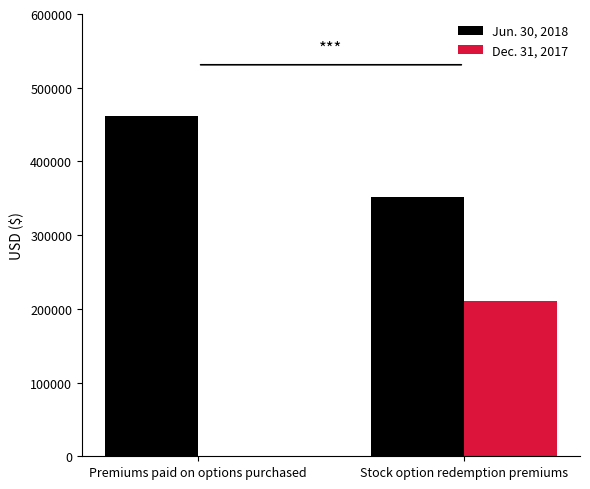

What is the total value across all series at Stock option redemption premiums?

562390